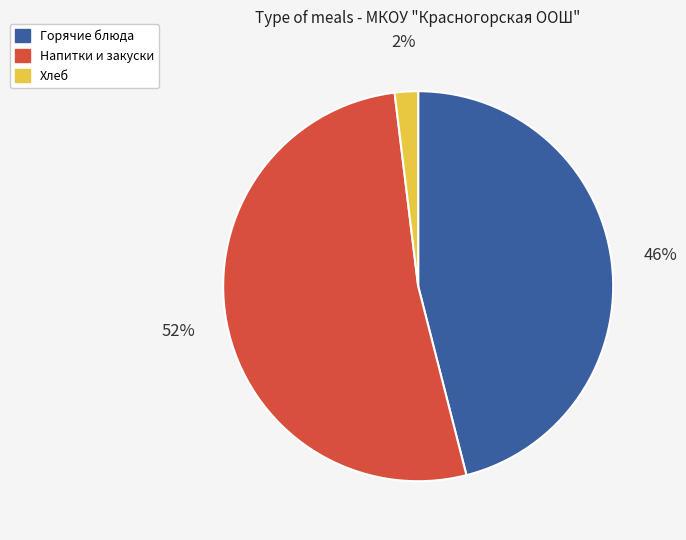

To the nearest percent, what portion does Хлеб represent?

2%